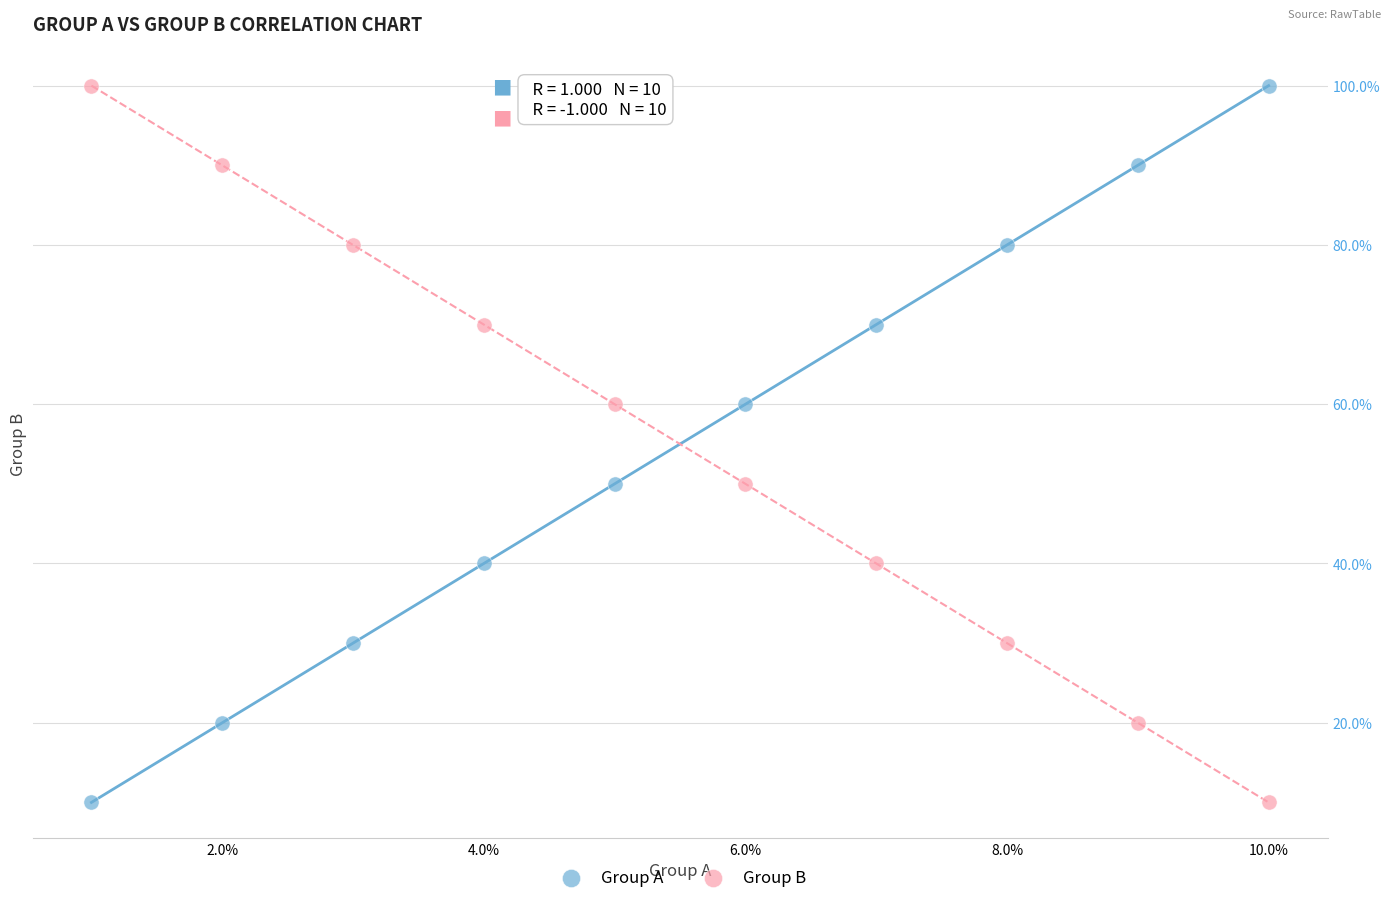

What are all the series names shown in the legend?

Group A, Group B